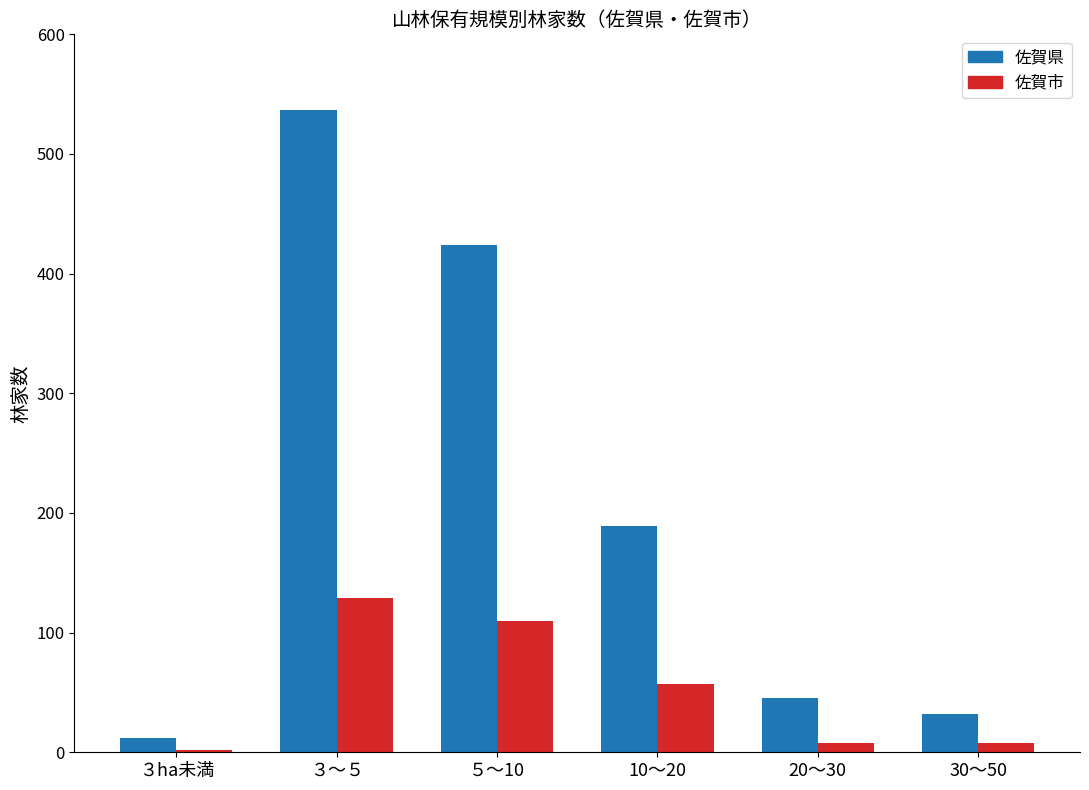

What is the difference between the highest and lowest values at 20～30?

37